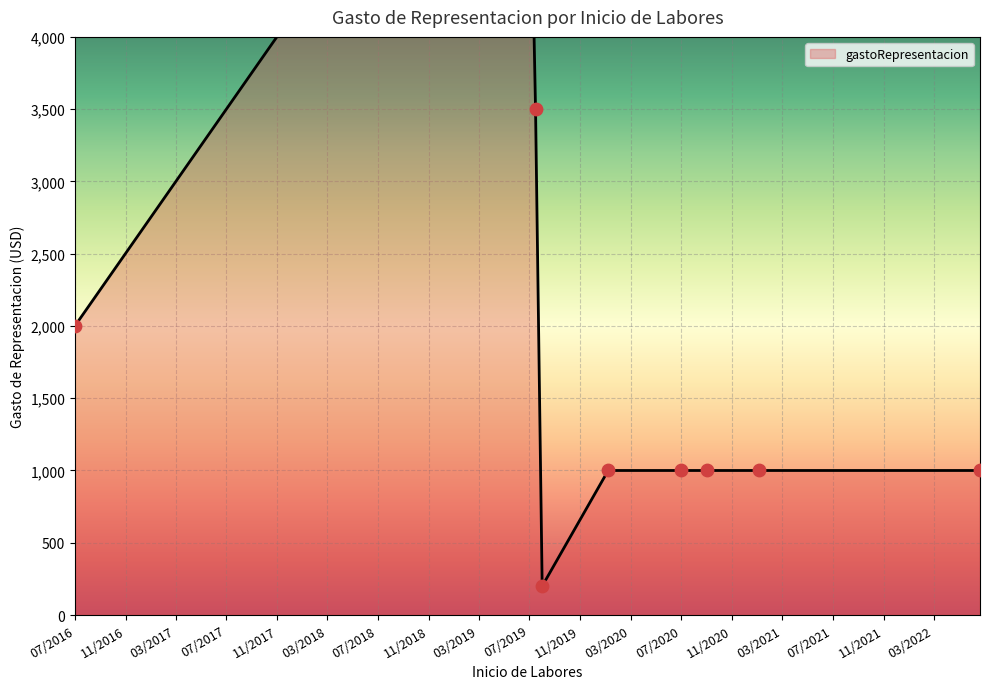

Approximately how many times larger is the value at 1/4/2021 compared to 9/1/2020?

1.0